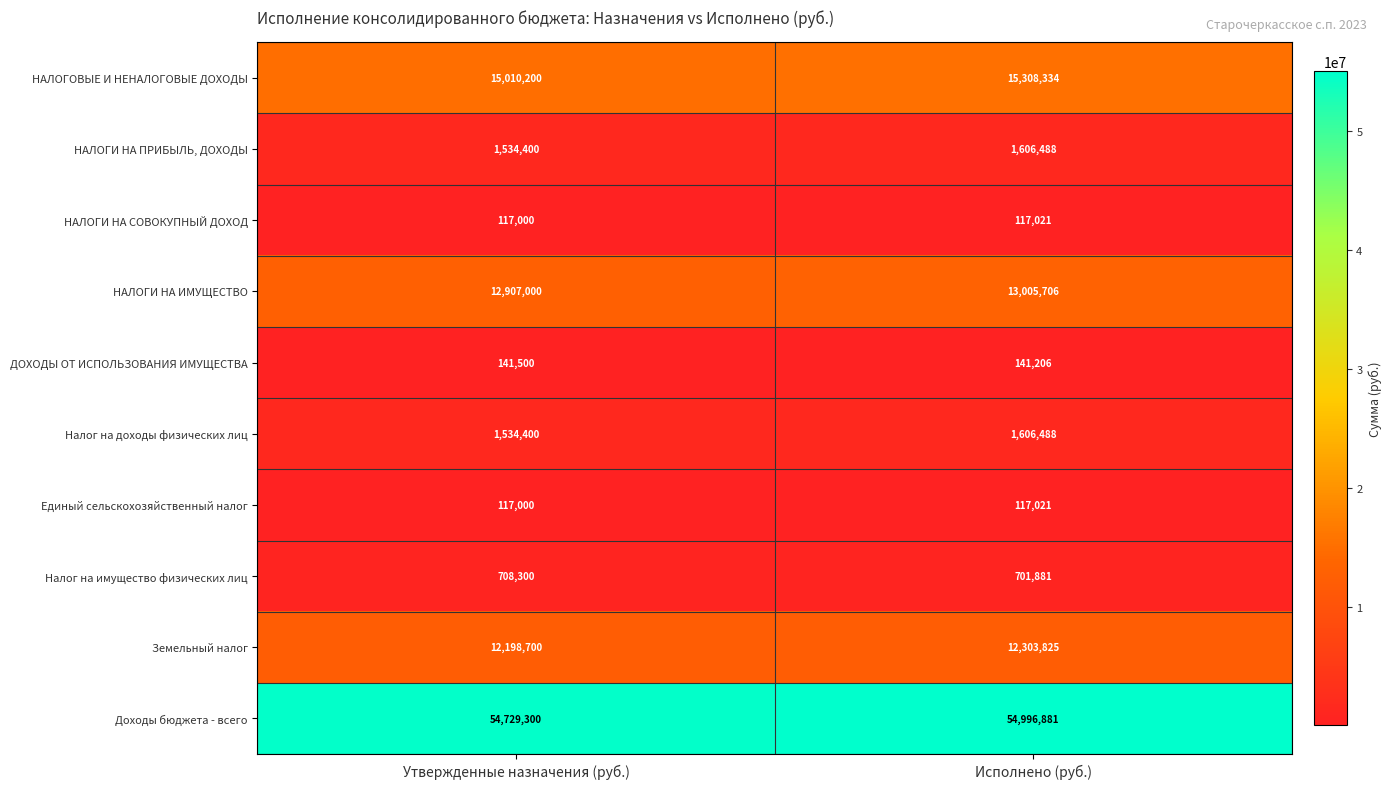

What is the sum of all Земельный налог values?

24502525